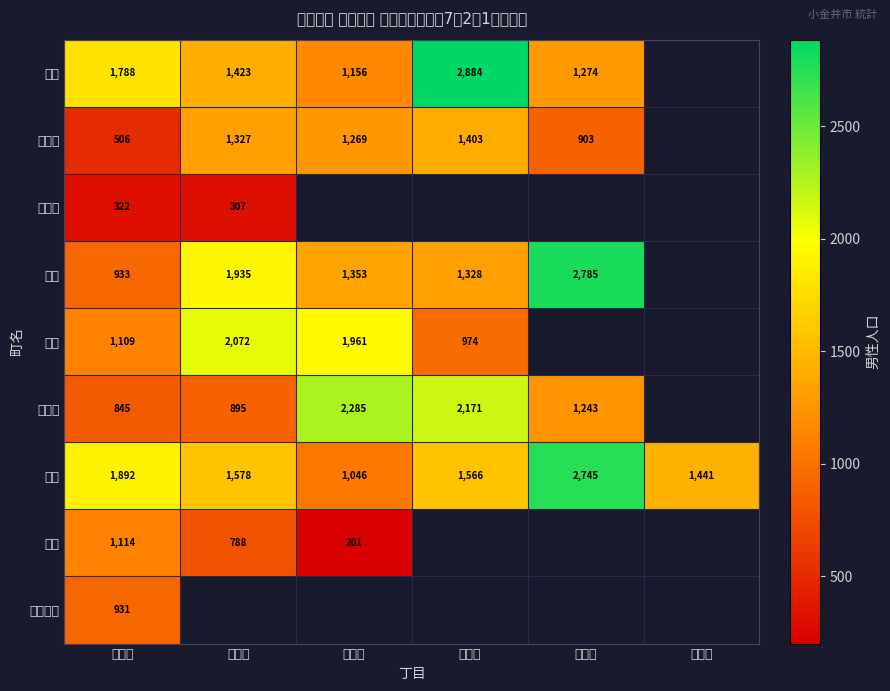

How many data points does each series have?

6